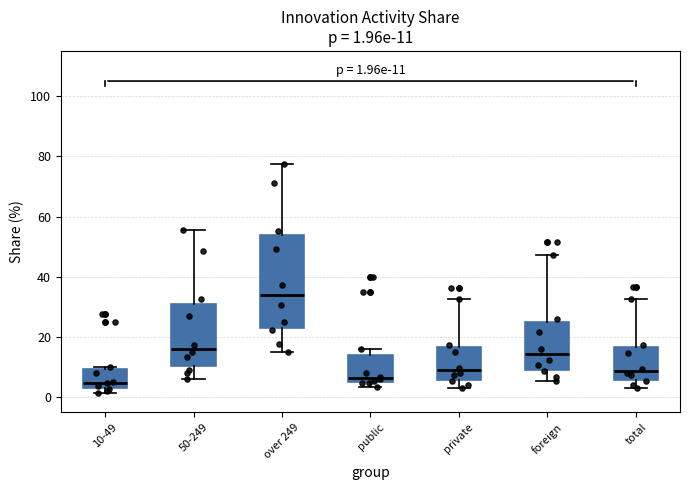

Comparing the boxes themselves (not the whiskers), which one is the tallest?

over 249